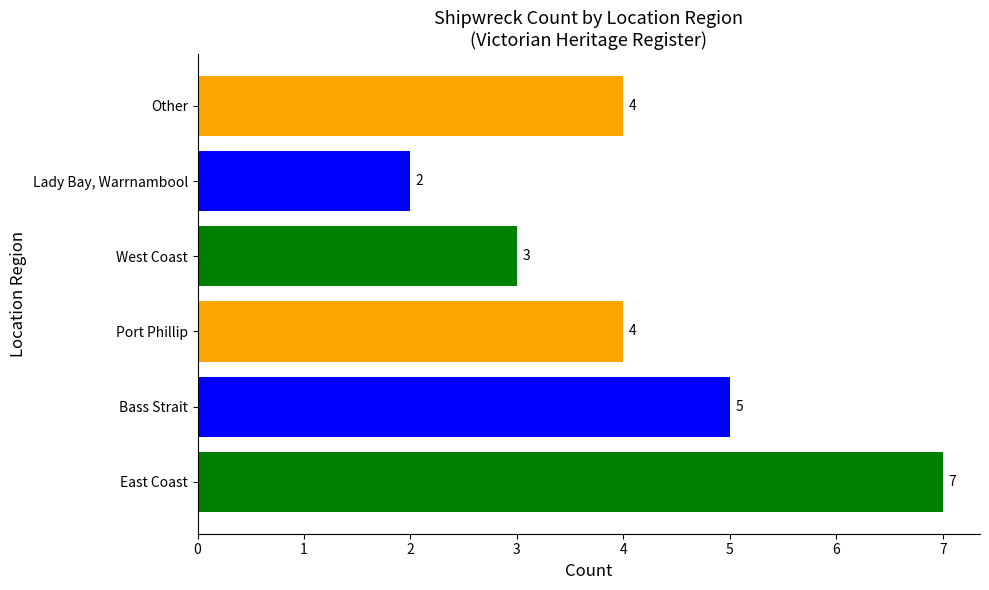

The chart shows a value of 7 at Other. True or false?

False